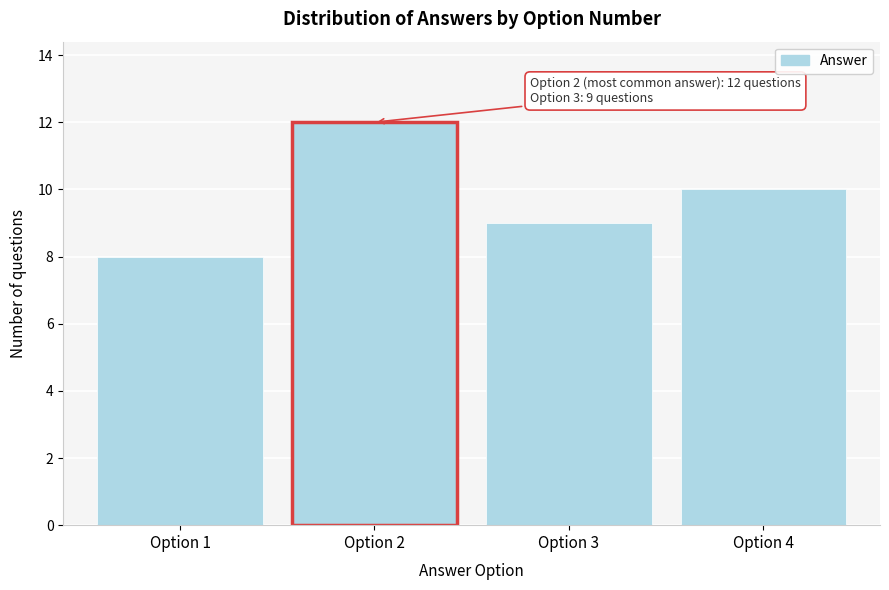

Over which range of the x-axis is the bar tallest?

1.5 to 2.5